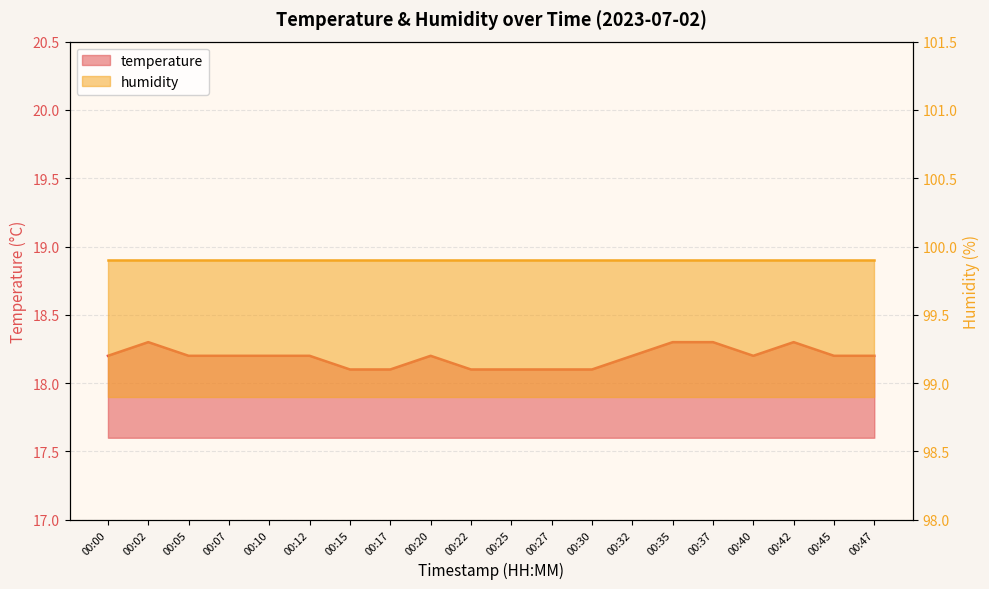

What is the sum of all values?

363.8